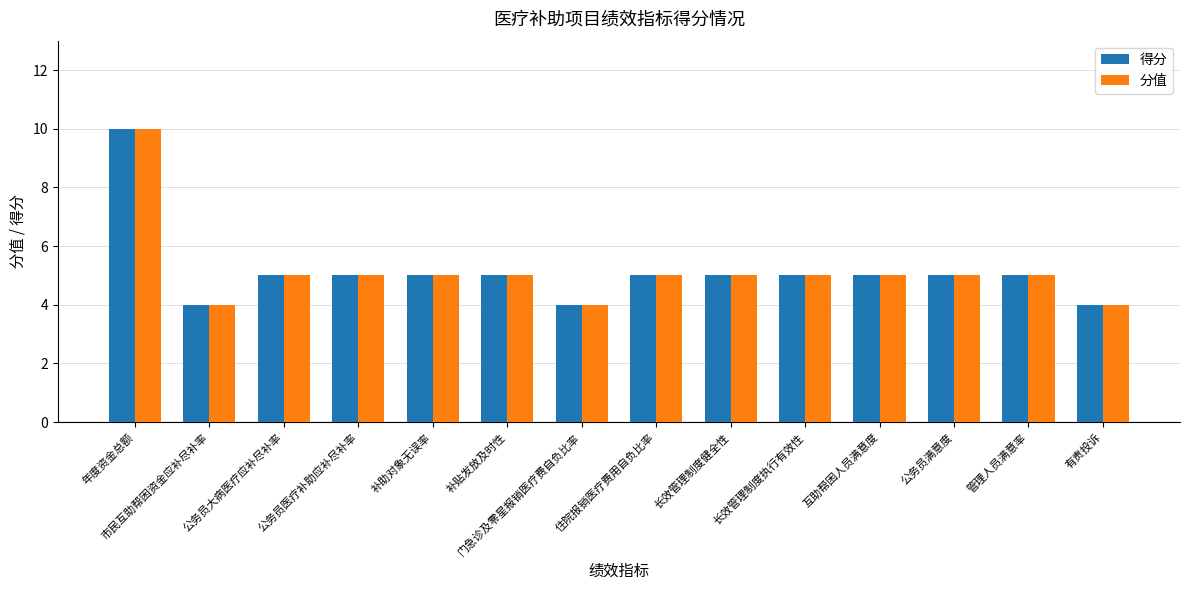

What is the approximate value of 分值 at 补贴发放及时性?

5